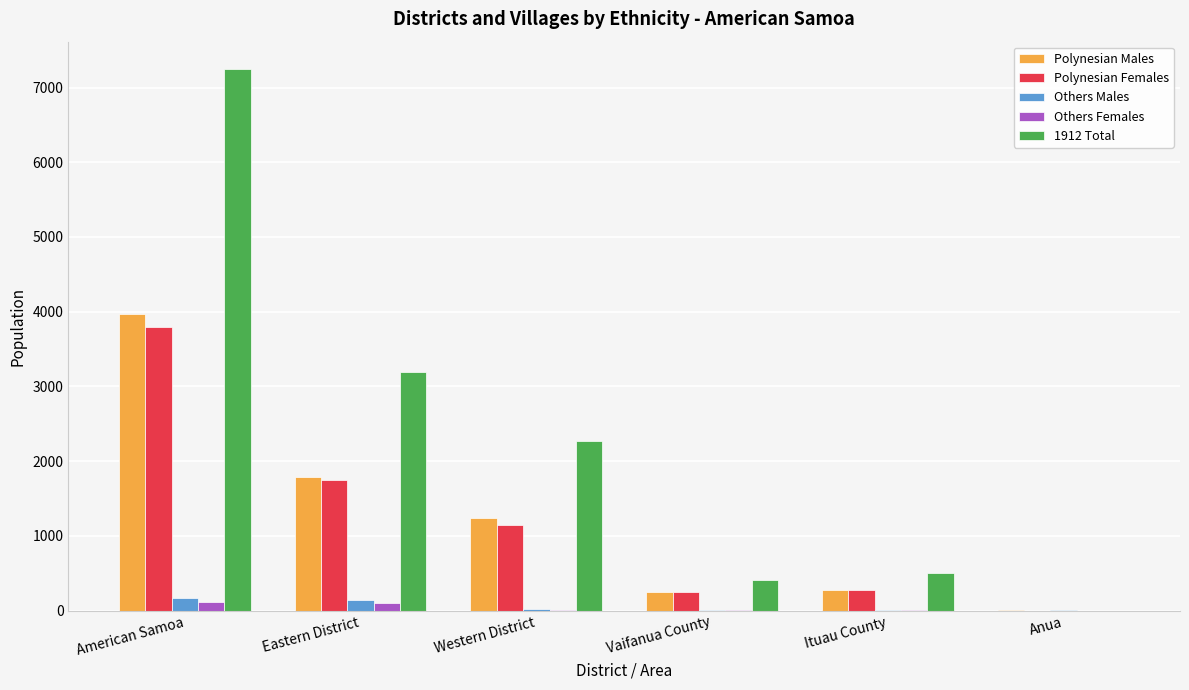

At which label is 1912 Total closest to 3625?

Eastern District